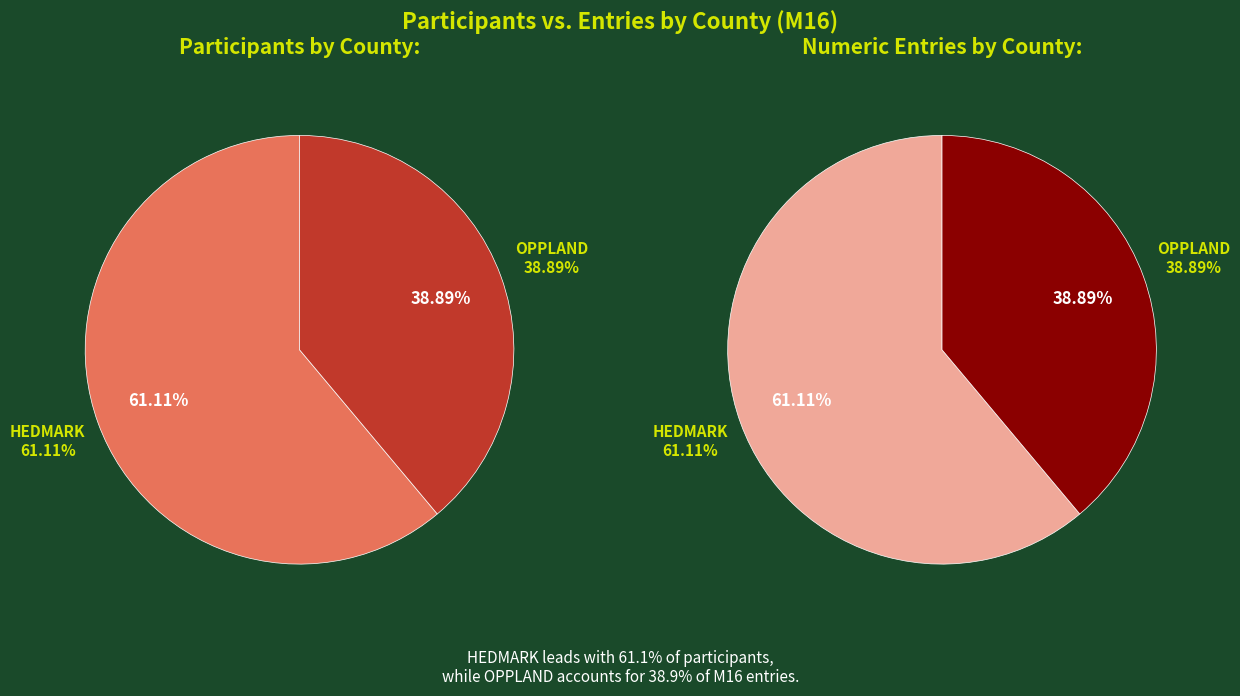

Combined, do HEDMARK and OPPLAND account for over 50%?

Yes